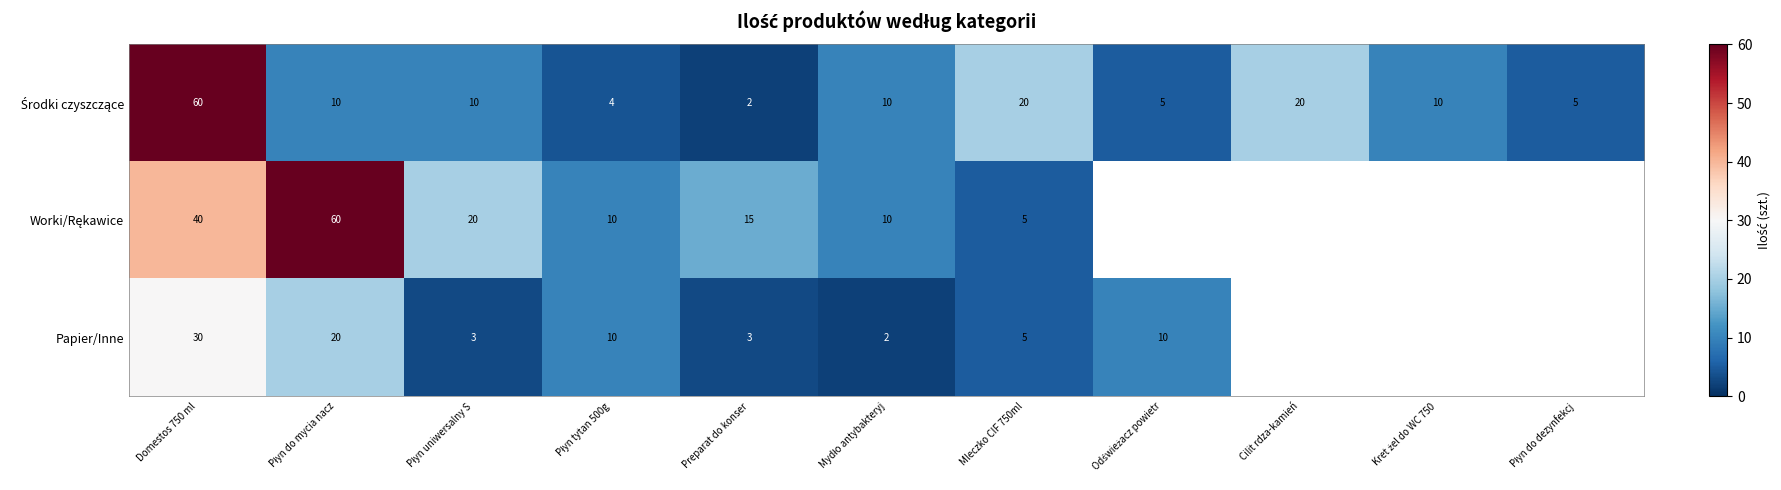

What is the total value across all series at Mleczko CIF 750ml?

30